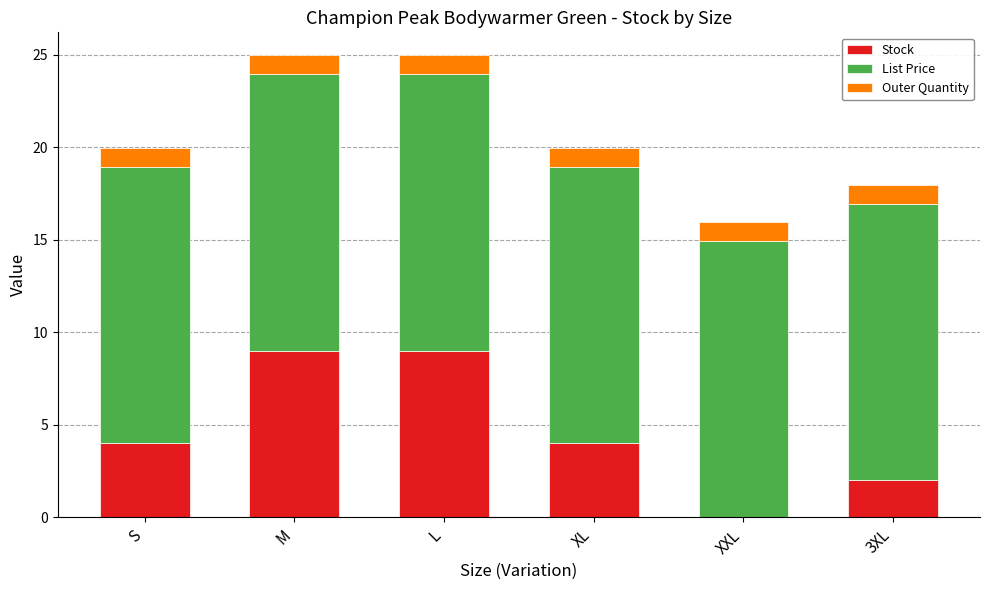

What is the maximum value for Stock?

9.0